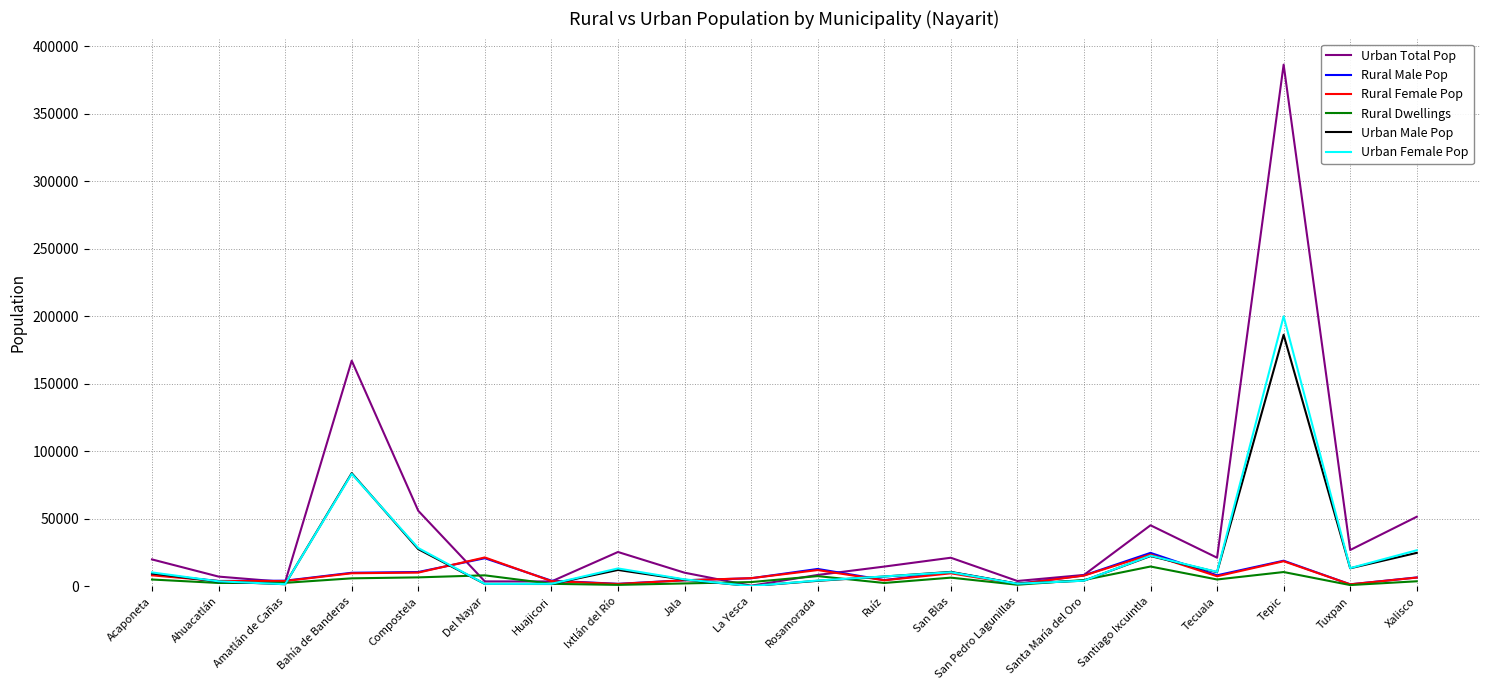

At how many categories does at least one series exceed 17867?

11